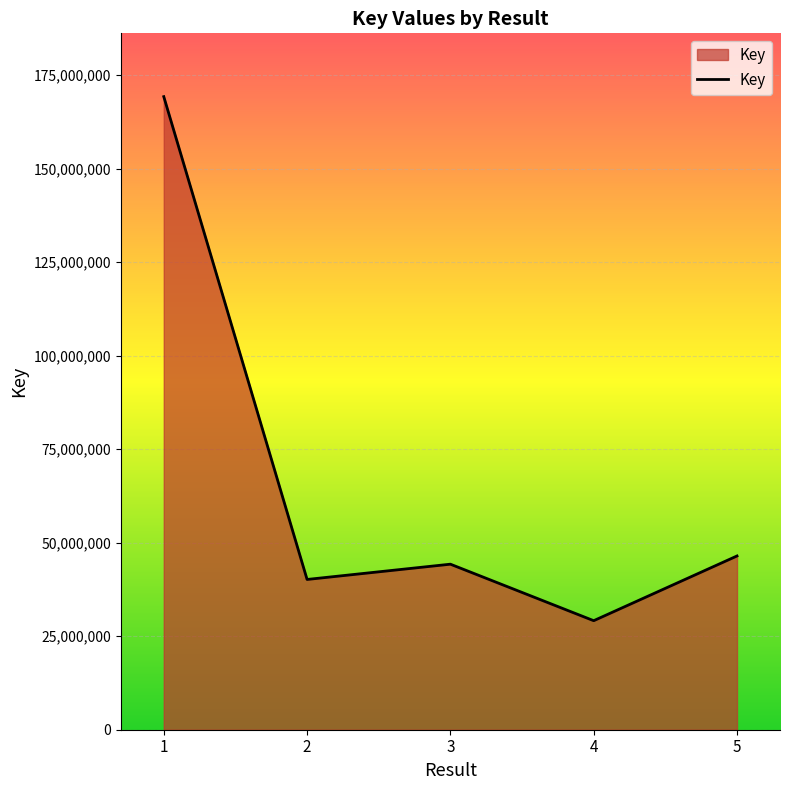

The value at 5 is 46461442. True or false?

True